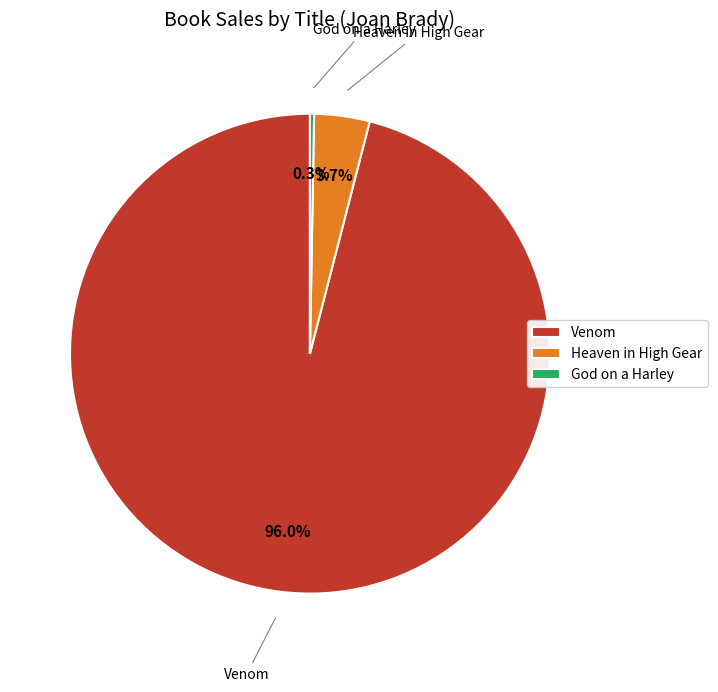

Do Heaven in High Gear and Venom together represent more than half of the pie?

Yes